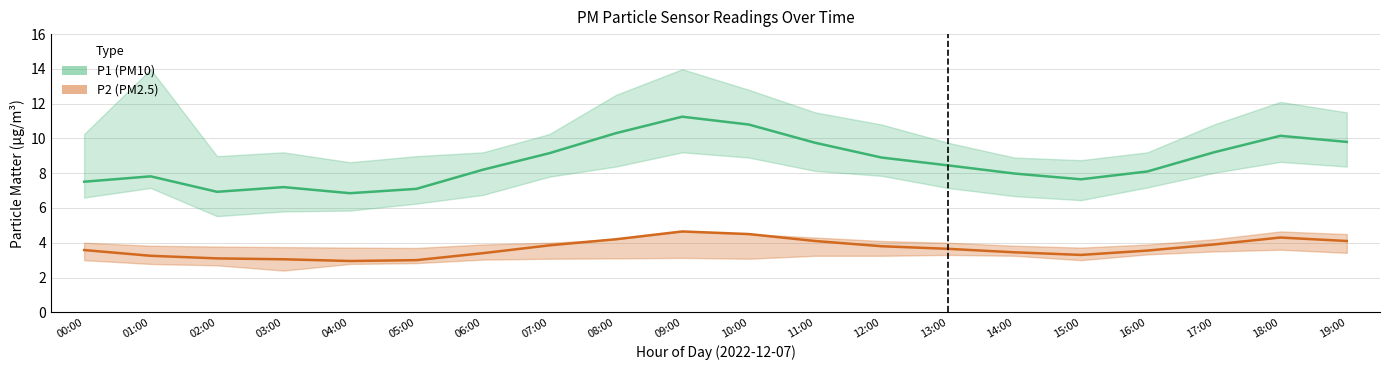

At how many categories does at least one series exceed 9?

8